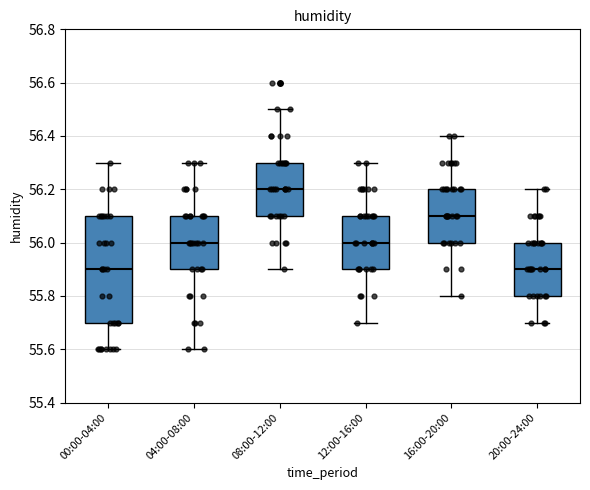

Reading left to right, read every box against the y-axis: the position of its median line, the range the box covers, and the ends of its whiskers. The values are not printed on the chart, so give them approximately, as read against the axis.

00:00-04:00: median 55.9, box 55.7 to 56.1, whiskers 55.6 to 56.3
04:00-08:00: median 56.0, box 55.9 to 56.1, whiskers 55.6 to 56.3
08:00-12:00: median 56.2, box 56.1 to 56.3, whiskers 55.9 to 56.5
12:00-16:00: median 56.0, box 55.9 to 56.1, whiskers 55.7 to 56.3
16:00-20:00: median 56.1, box 56.0 to 56.2, whiskers 55.8 to 56.4
20:00-24:00: median 55.9, box 55.8 to 56.0, whiskers 55.7 to 56.2